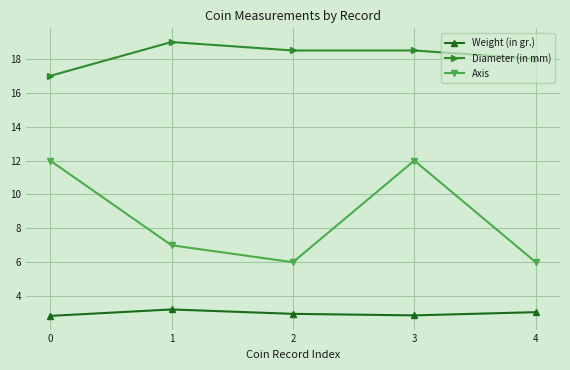

Between 3 and 4, which series saw the biggest shift?

Axis